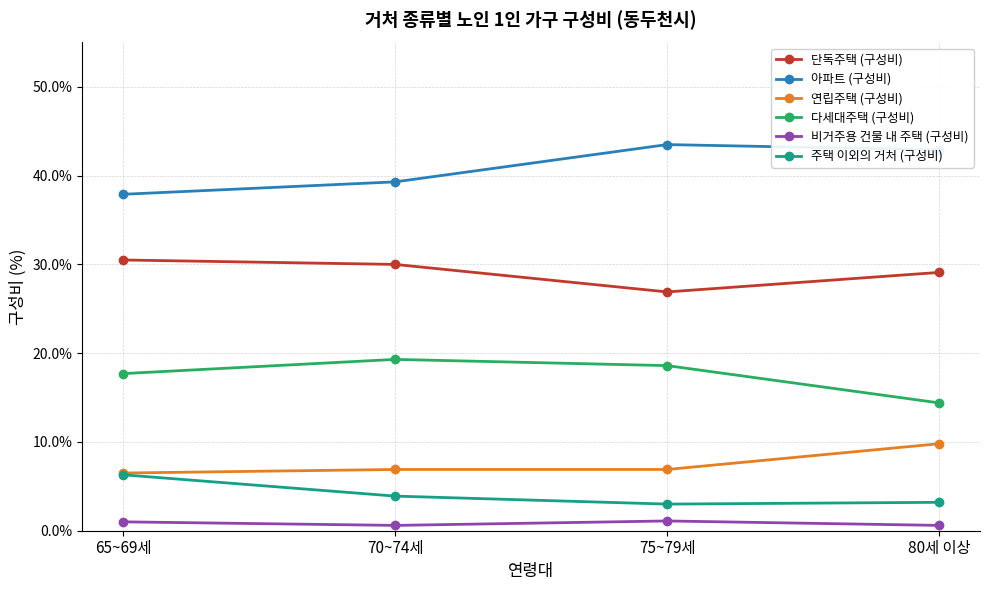

The value of 다세대주택 (구성비) at 75~79세 is 18.6. True or false?

True